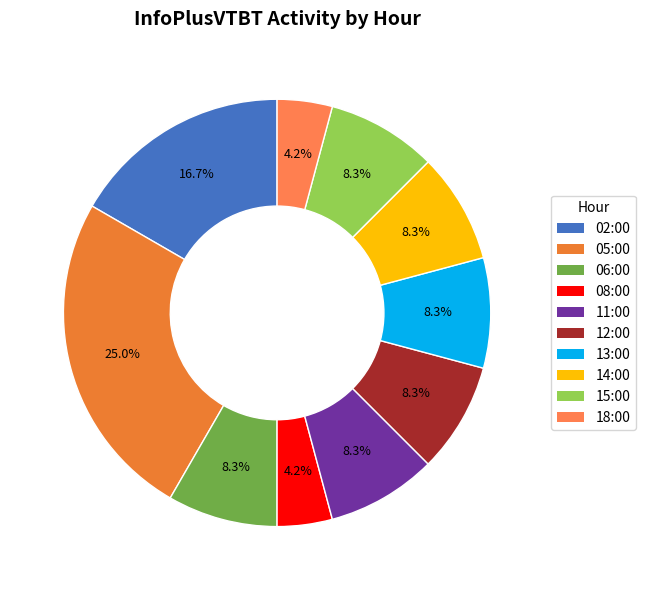

The 15:00 slice represents 8% of the pie. True or false?

True